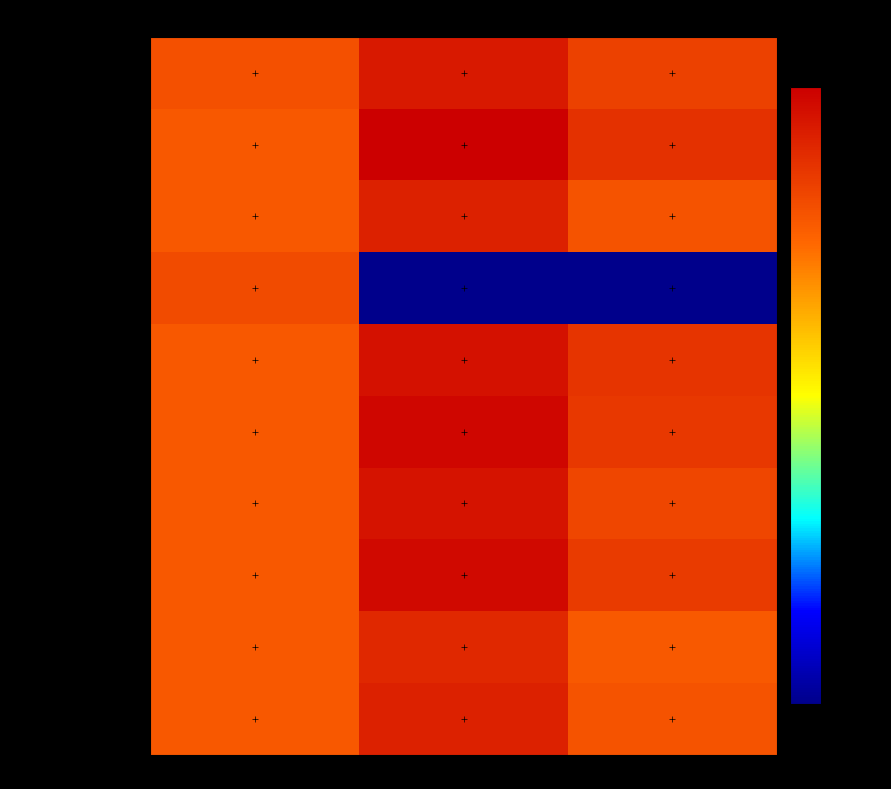

What is the greatest value displayed?

42500.0